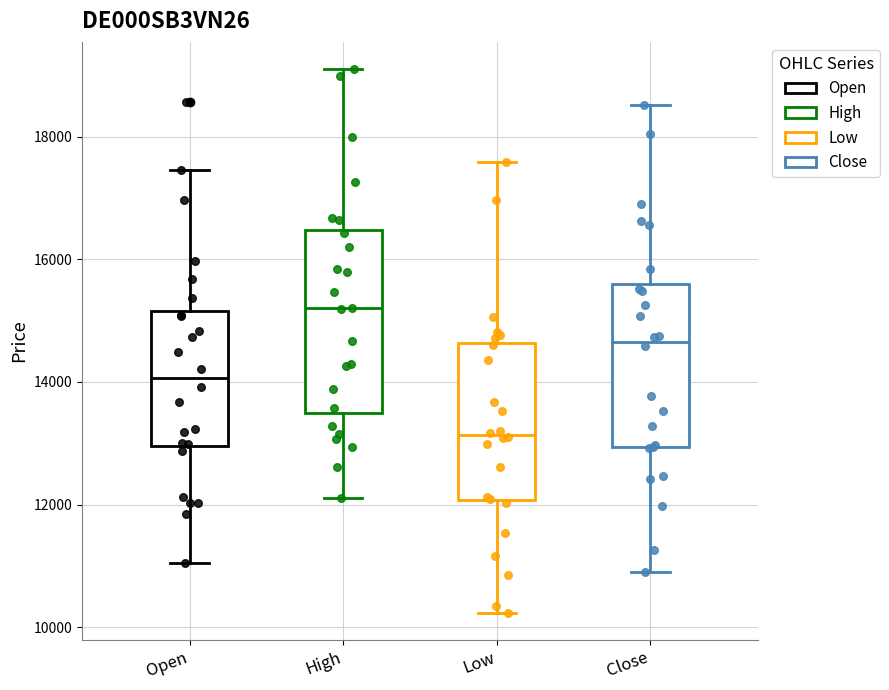

Where does the lower whisker of the box for Close end on the y-axis? The values are not printed on the chart, so give them approximately, as read against the axis.

10800